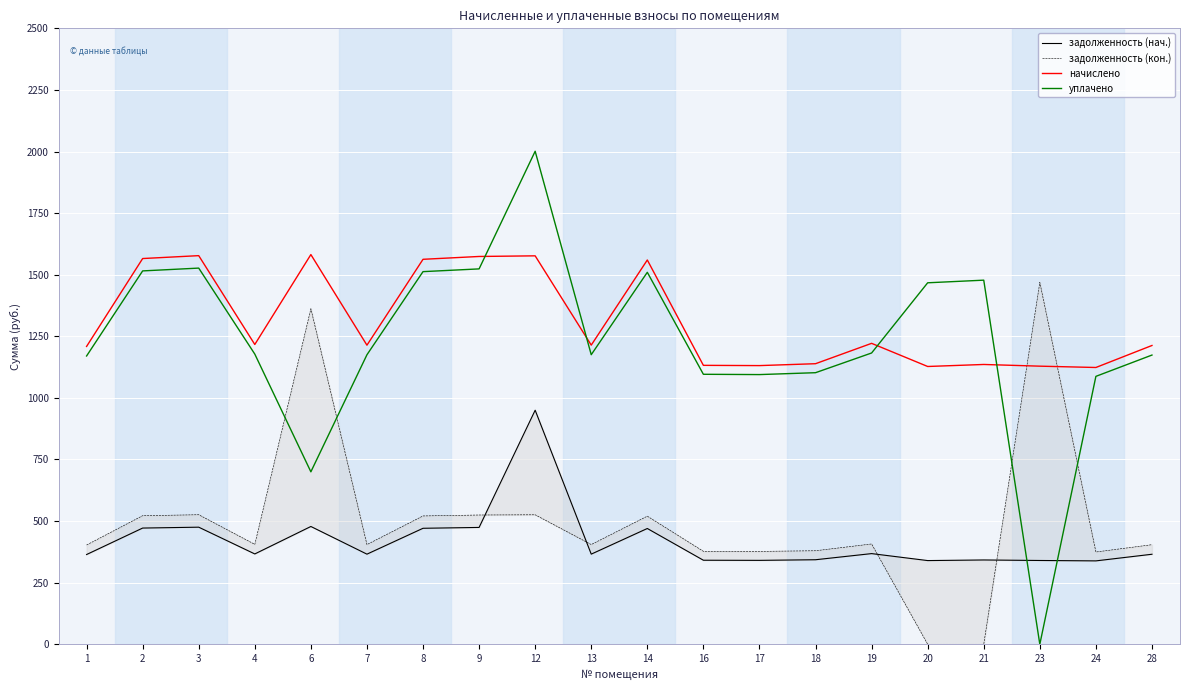

What is the difference between the highest and lowest values at 3?

1102.1